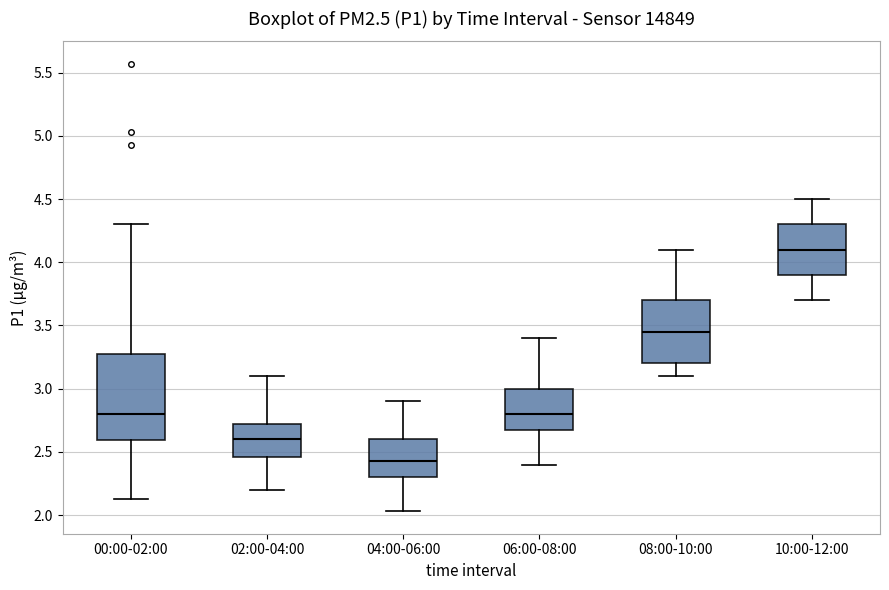

Reading left to right, transcribe this box plot: for each box, give where its median line is, the range the box spans, and where its two whiskers end, as read against the y-axis. The values are not printed on the chart, so give them approximately, as read against the axis.

00:00-02:00: median 2.80, box 2.60 to 3.30, whiskers 2.15 to 4.30
02:00-04:00: median 2.60, box 2.45 to 2.70, whiskers 2.20 to 3.10
04:00-06:00: median 2.45, box 2.30 to 2.60, whiskers 2.05 to 2.90
06:00-08:00: median 2.80, box 2.70 to 3.00, whiskers 2.40 to 3.40
08:00-10:00: median 3.45, box 3.20 to 3.70, whiskers 3.10 to 4.10
10:00-12:00: median 4.10, box 3.90 to 4.30, whiskers 3.70 to 4.50